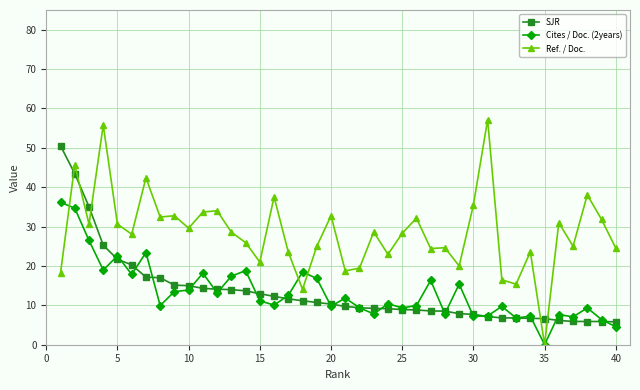

True or false: Ref. / Doc. has more than 2 interior local peaks.

True